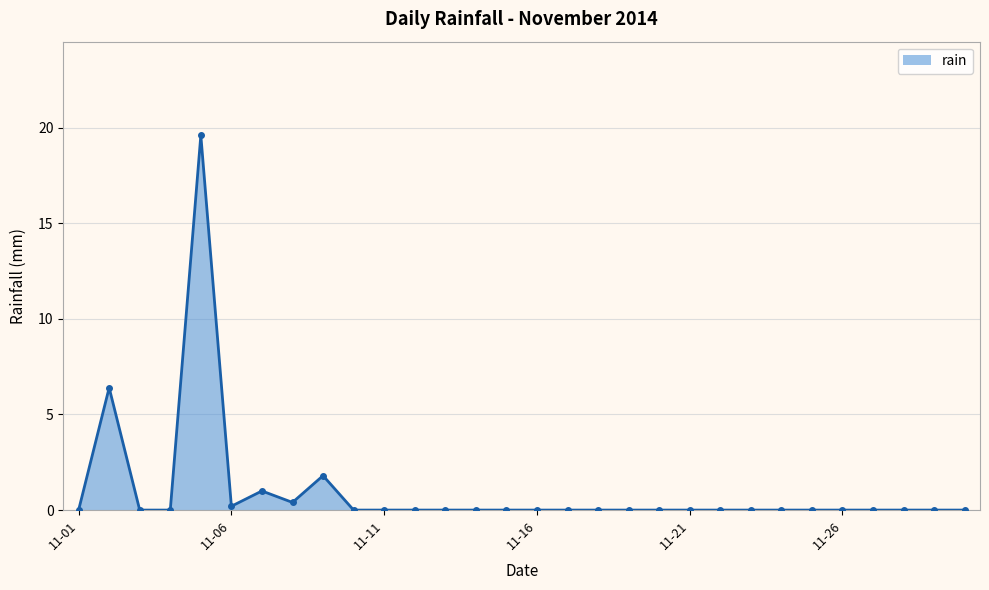

True or false: the data has more than 1 interior local peaks.

True